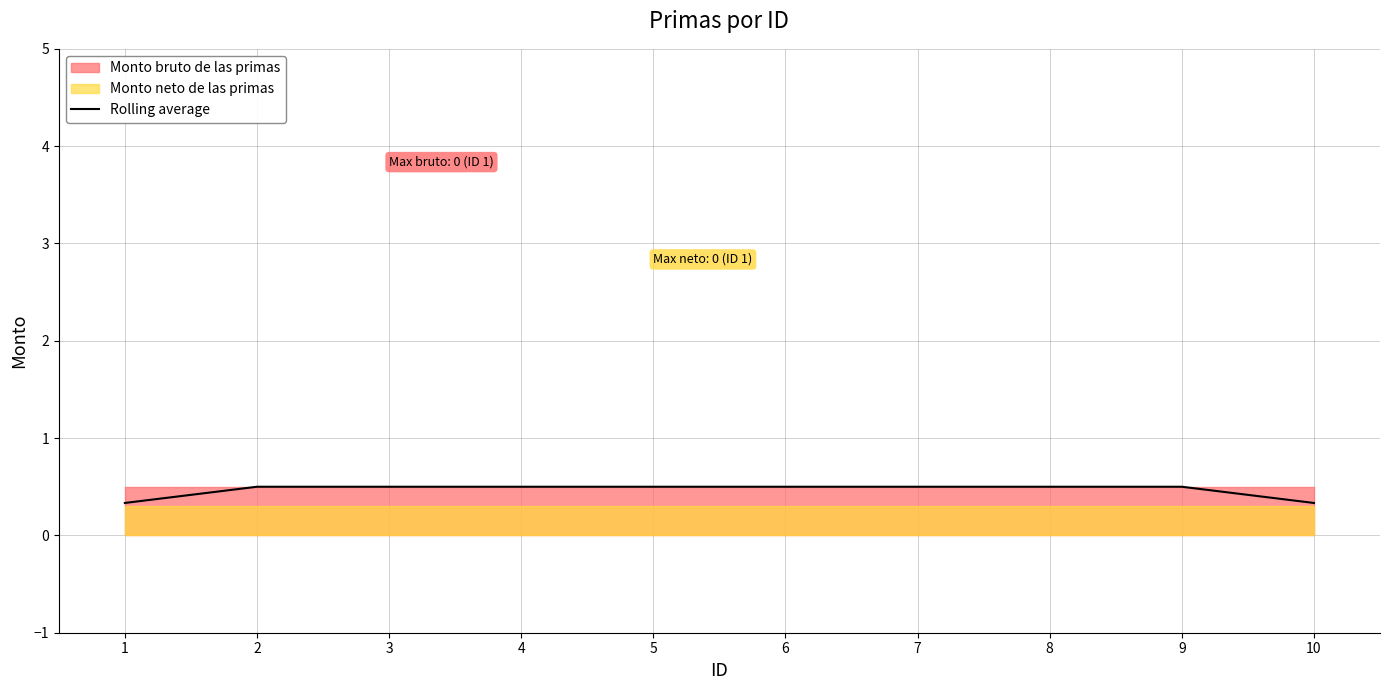

Reading right to left, extract all data points from this chart.

0.3	0.5	0.5	0.5	0.5	0.5	0.5	0.5	0.5	0.3